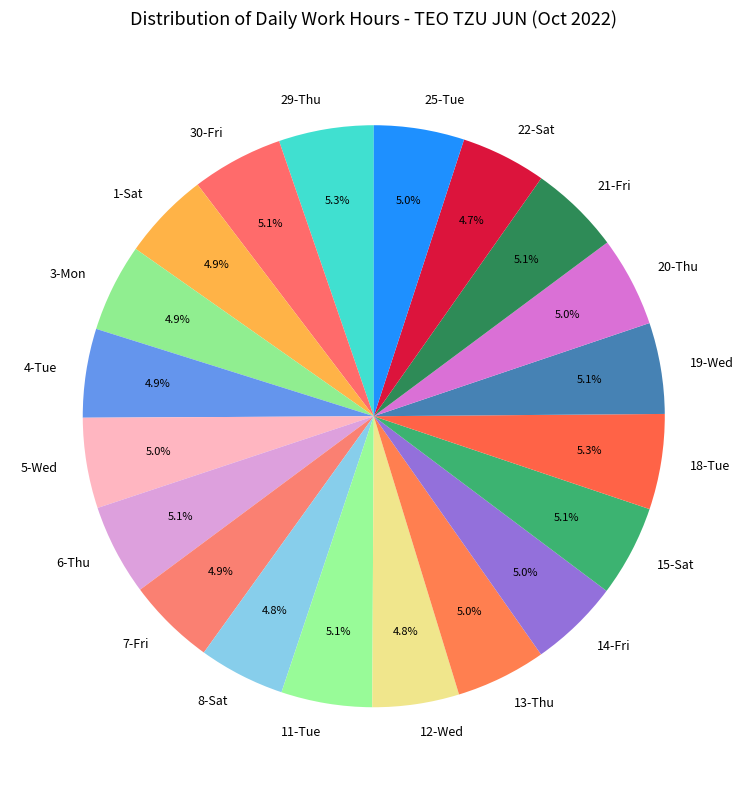

What is the ratio of the value at 30-Fri to the value at 3-Mon?

1.0